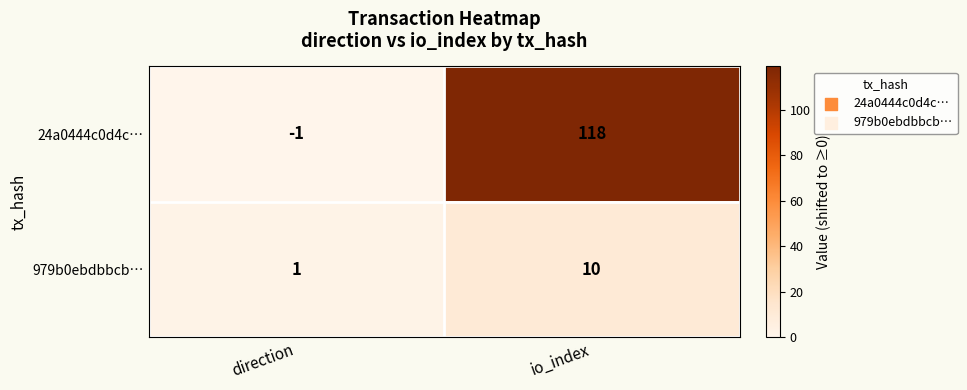

What is the difference between the maximum and minimum values in the 24a0444c0d4c… series?

119